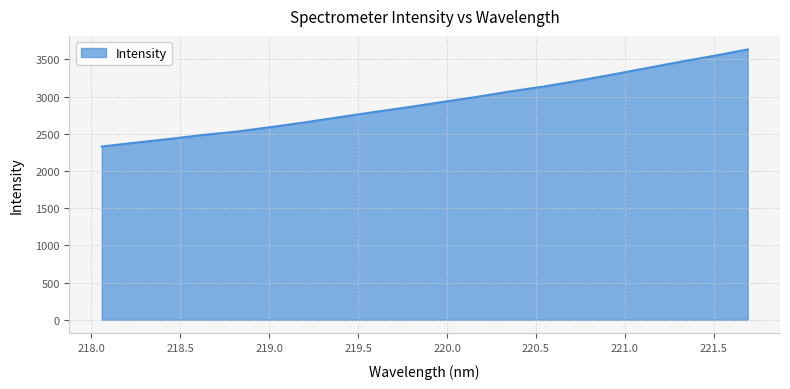

What is the greatest value displayed?

3633.0